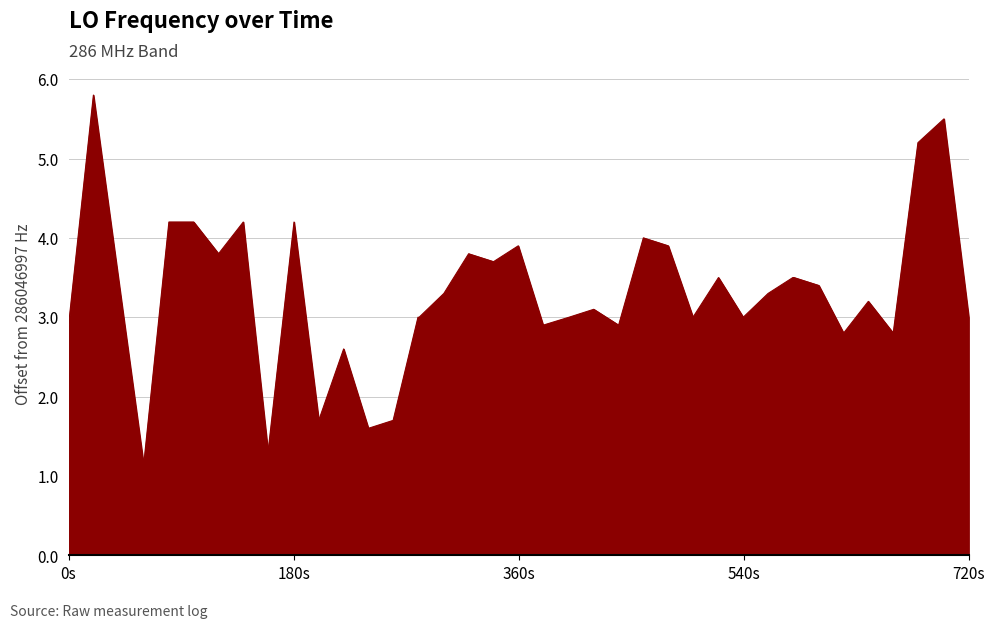

What is the difference between the maximum and minimum values?

4.6